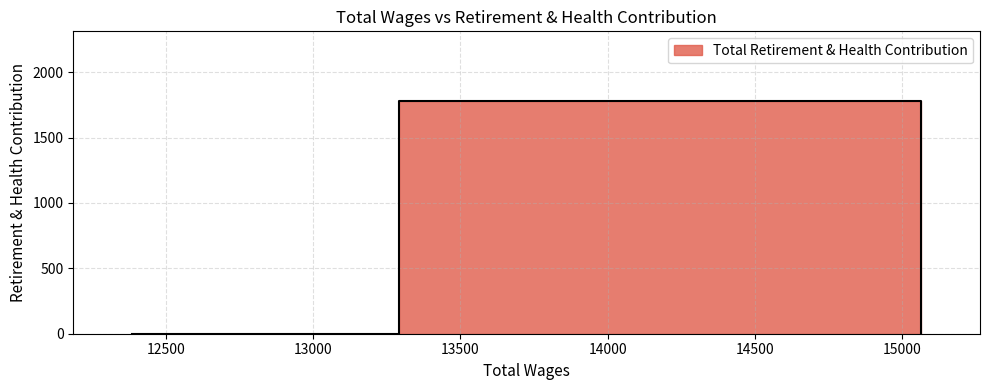

What is the value of the 2nd point from the left?

1779